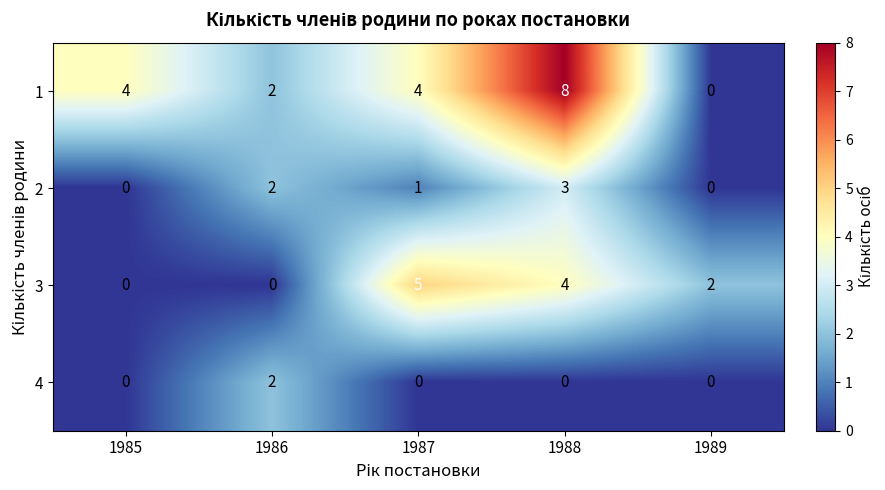

At which category does the chart reach its peak across all series?

1988